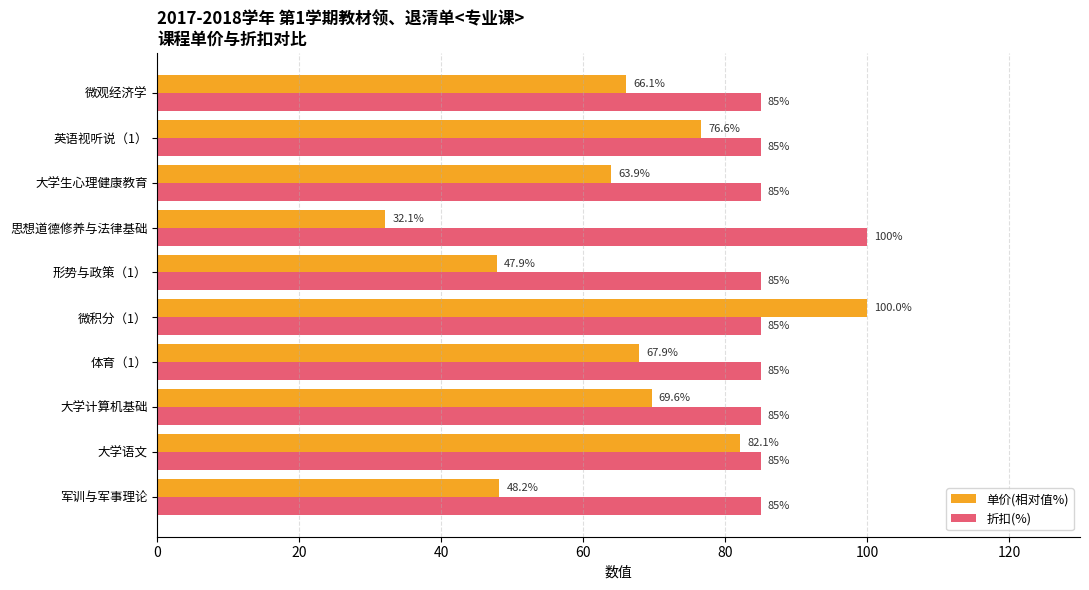

Rank the series at 微观经济学 from highest to lowest value.

折扣(%), 单价(相对值%)